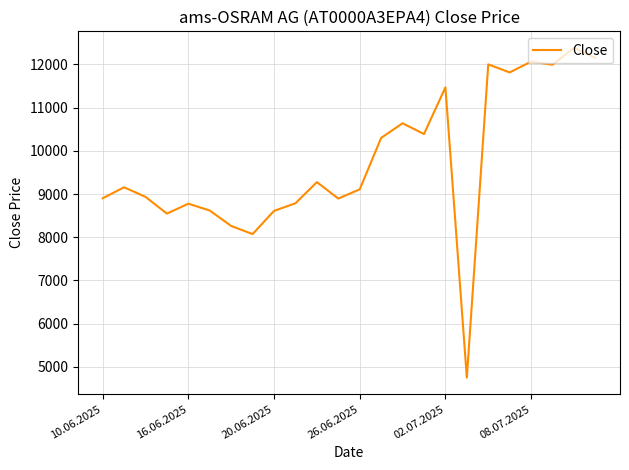

What is the difference between the maximum and minimum values?

7636